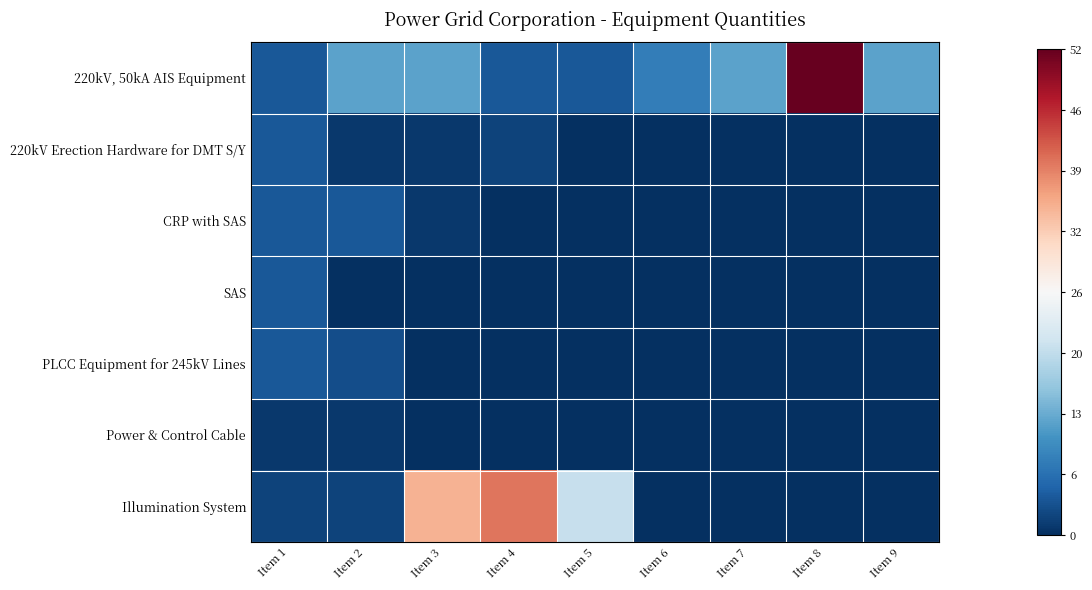

What is the greatest value displayed?

1.0